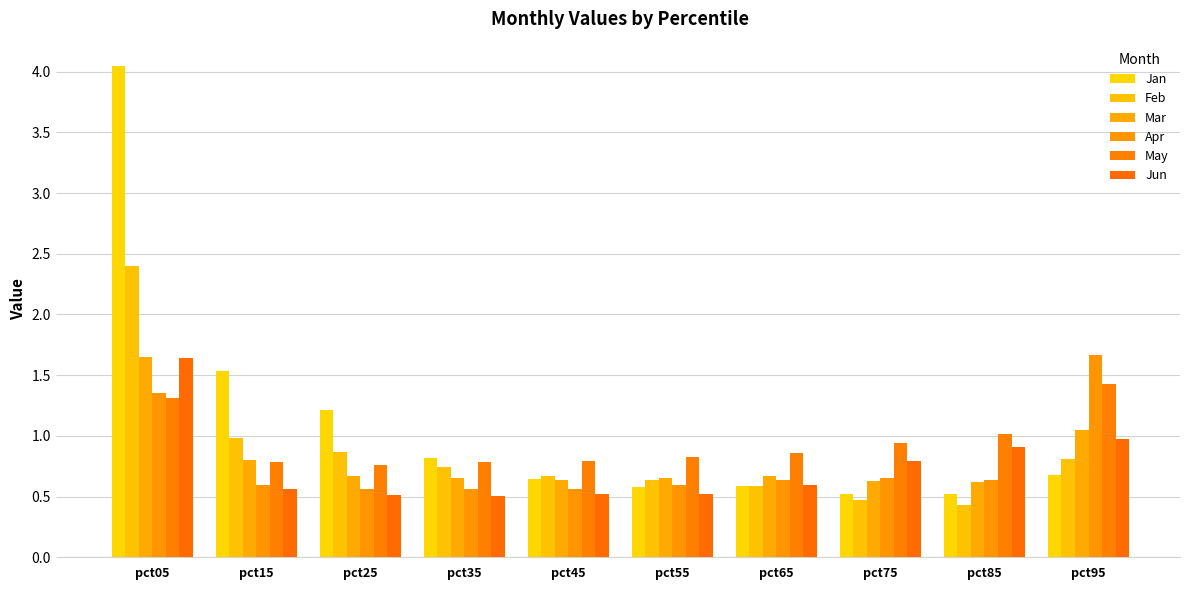

What is the approximate value of Jan at pct25?

1.2